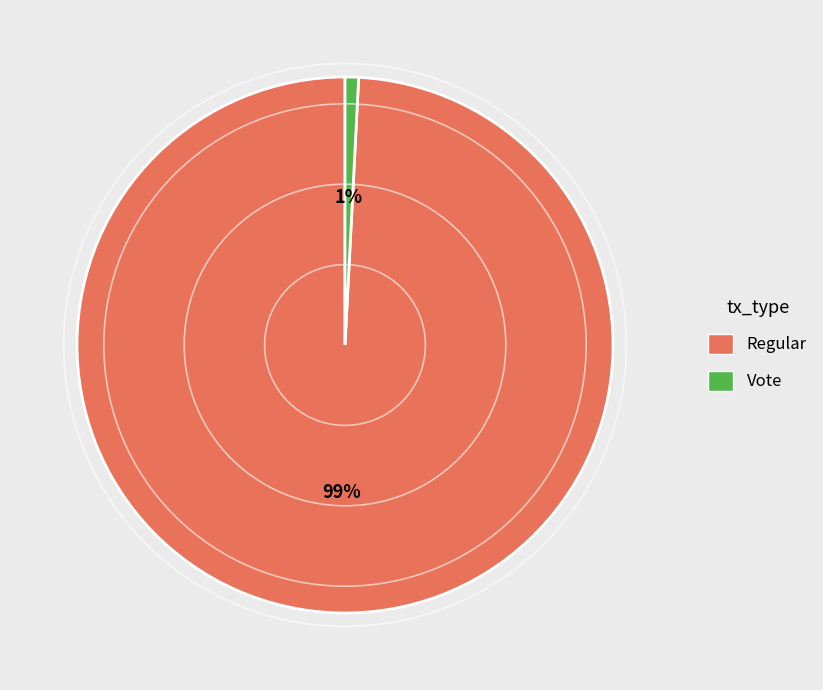

Which category has the biggest portion of the pie?

Regular